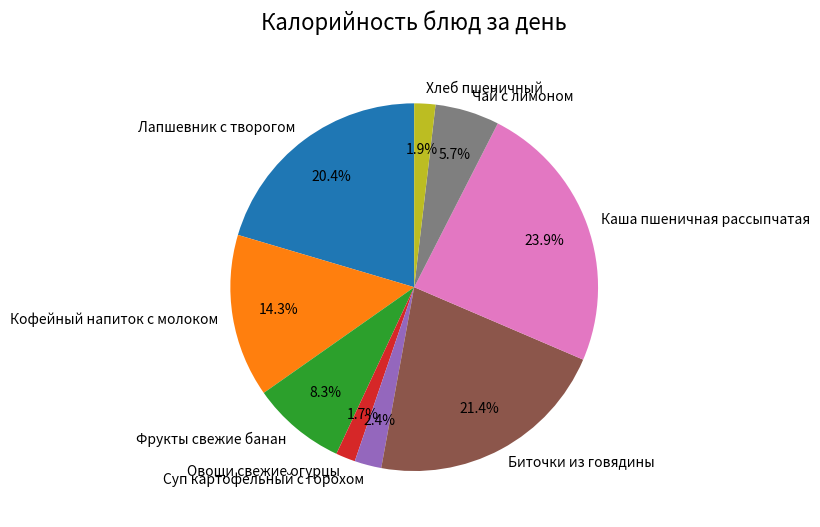

What percentage is NOT represented by Овощи свежие огурцы?

98.3%